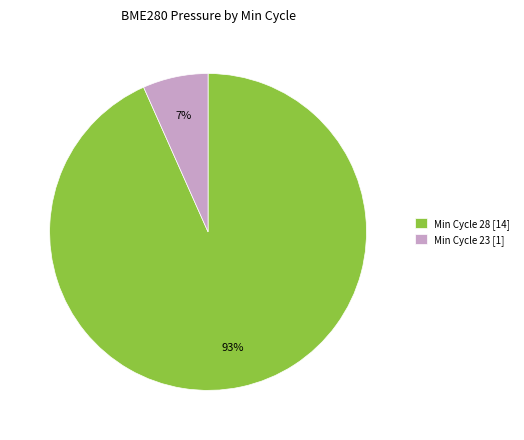

Which slice is the smallest?

Min Cycle 23 [1]